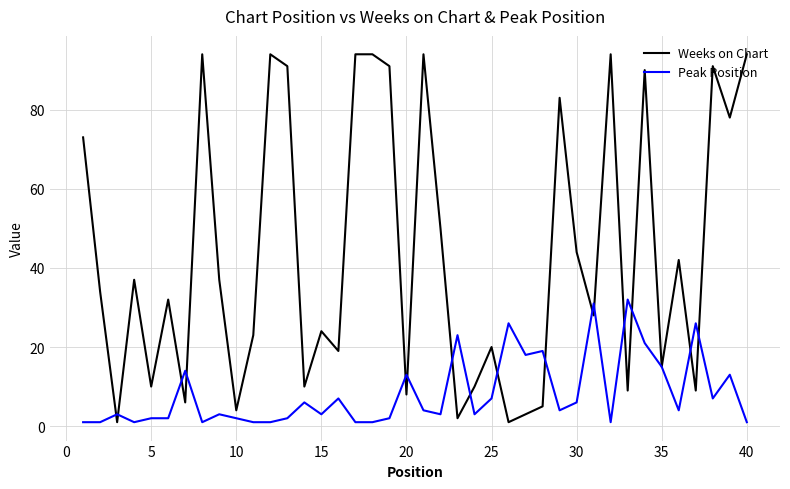

List the series in order of their overall mean, lowest first.

Peak Position, Weeks on Chart